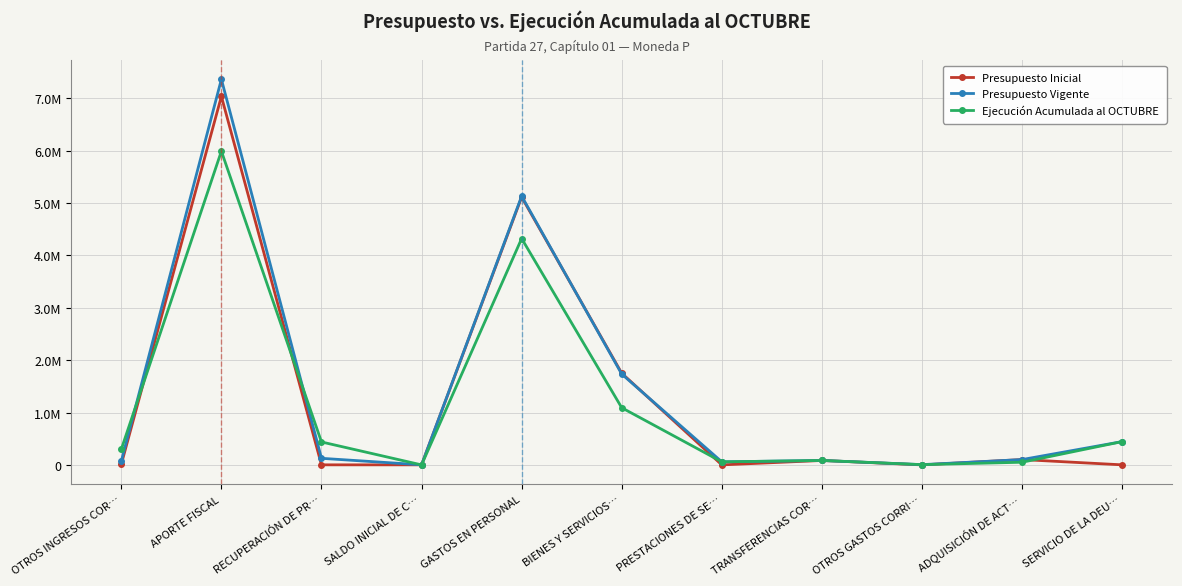

Does the chart have visible grid lines?

Yes